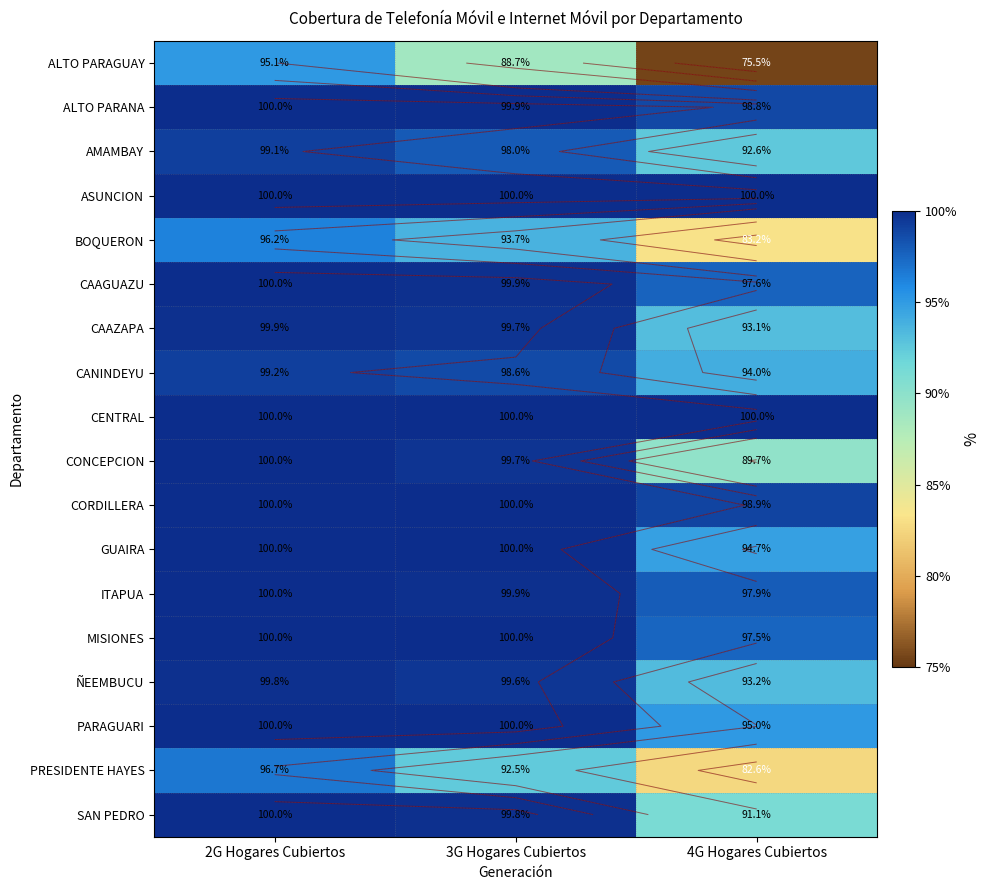

Rank the series at 4G Hogares Cubiertos from highest to lowest value.

ASUNCION, CENTRAL, CORDILLERA, ALTO PARANA, ITAPUA, CAAGUAZU, MISIONES, PARAGUARI, GUAIRA, CANINDEYU, ÑEEMBUCU, CAAZAPA, AMAMBAY, SAN PEDRO, CONCEPCION, BOQUERON, PRESIDENTE HAYES, ALTO PARAGUAY